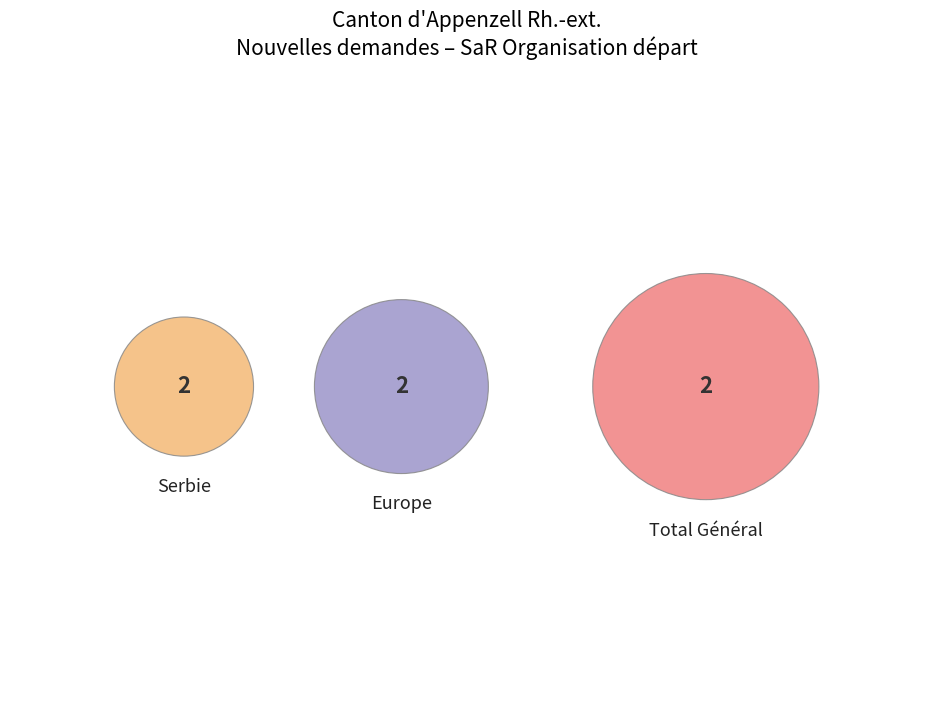

True or false: Provenance inconnu accounts for 0% of the total.

True